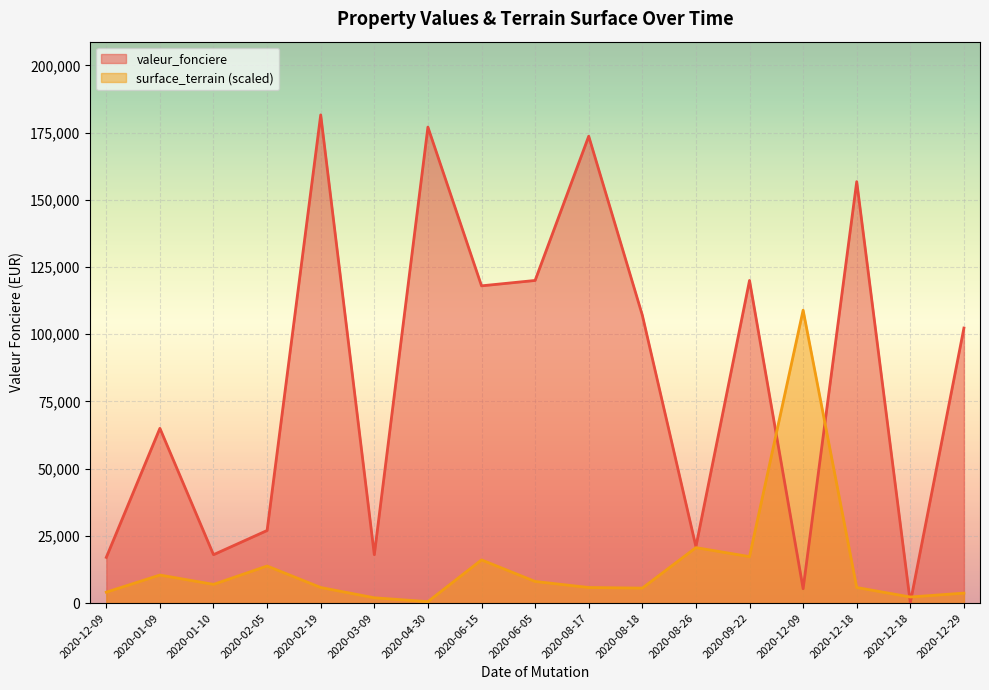

Which label corresponds to the largest value in the chart?

2020-02-19